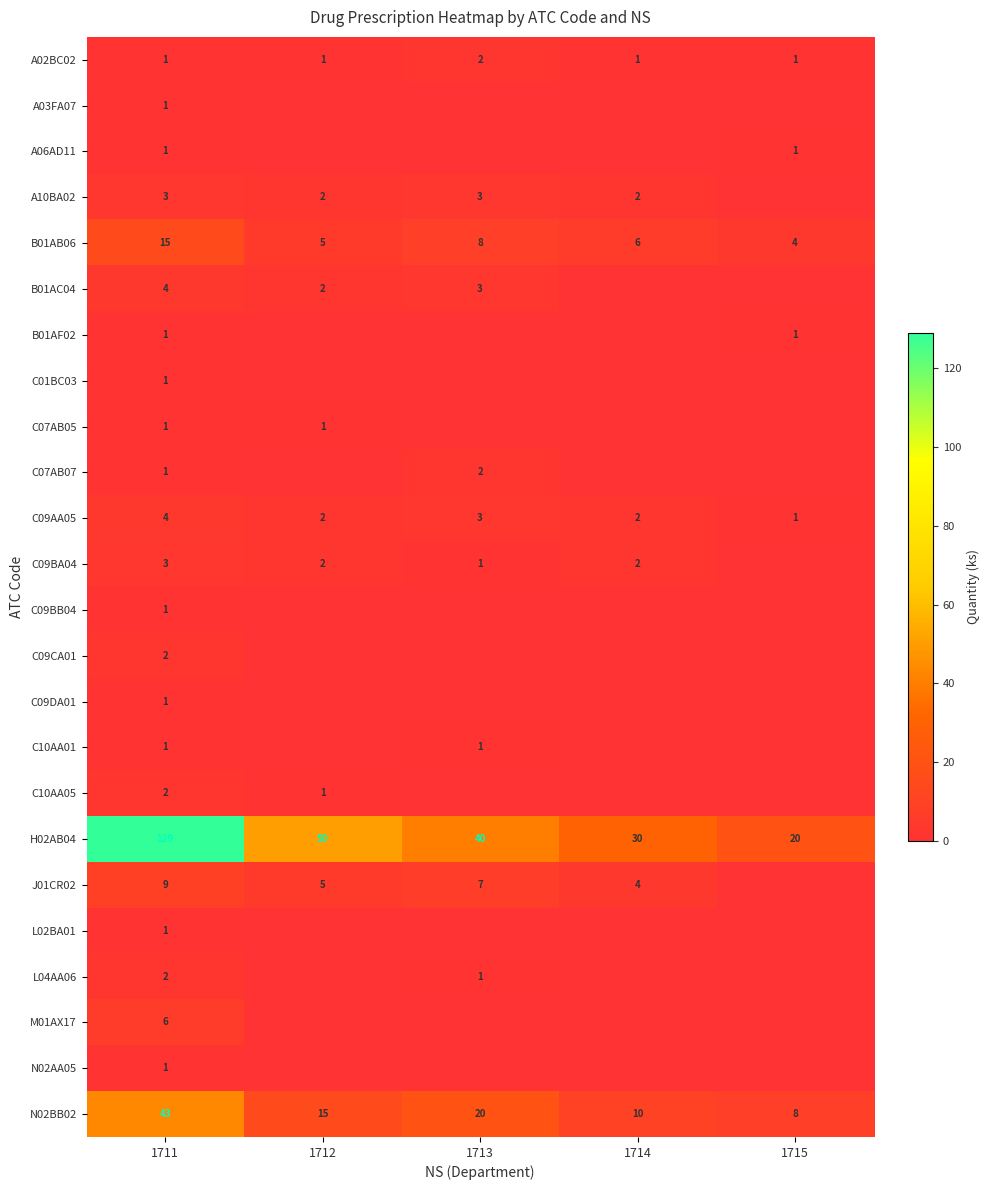

True or false: C09BA04 has a value of 0 at 1714.

False